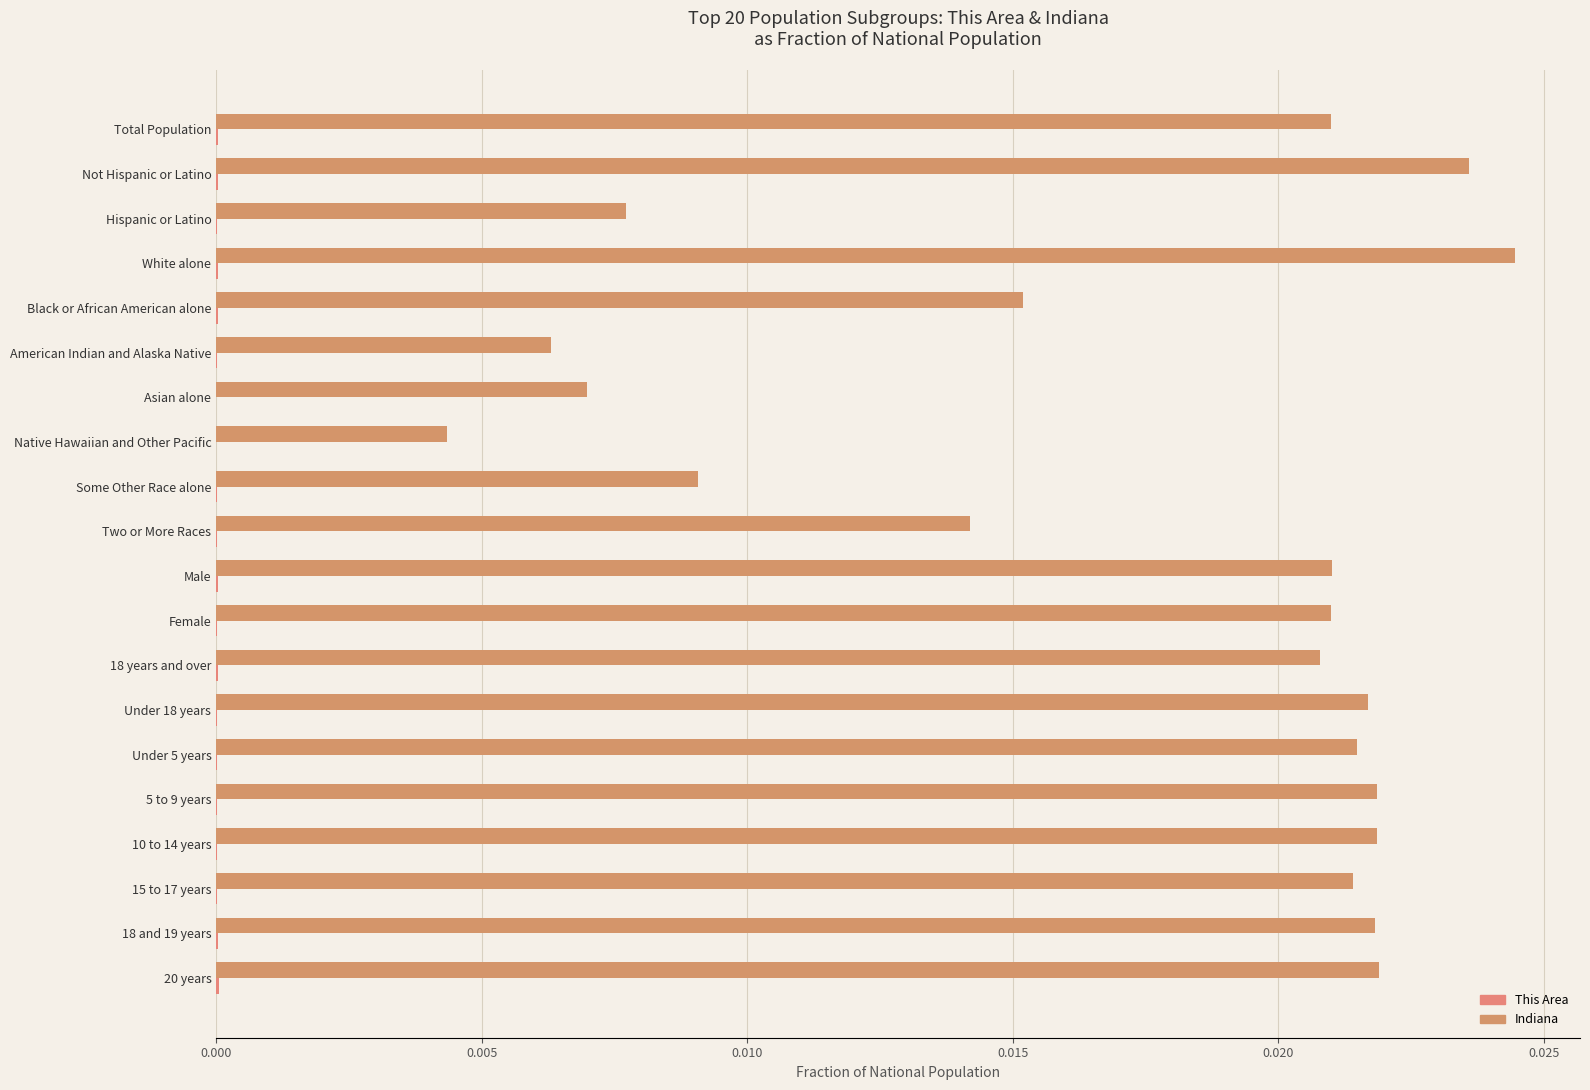

At which category is the sum across all series the highest?

White alone